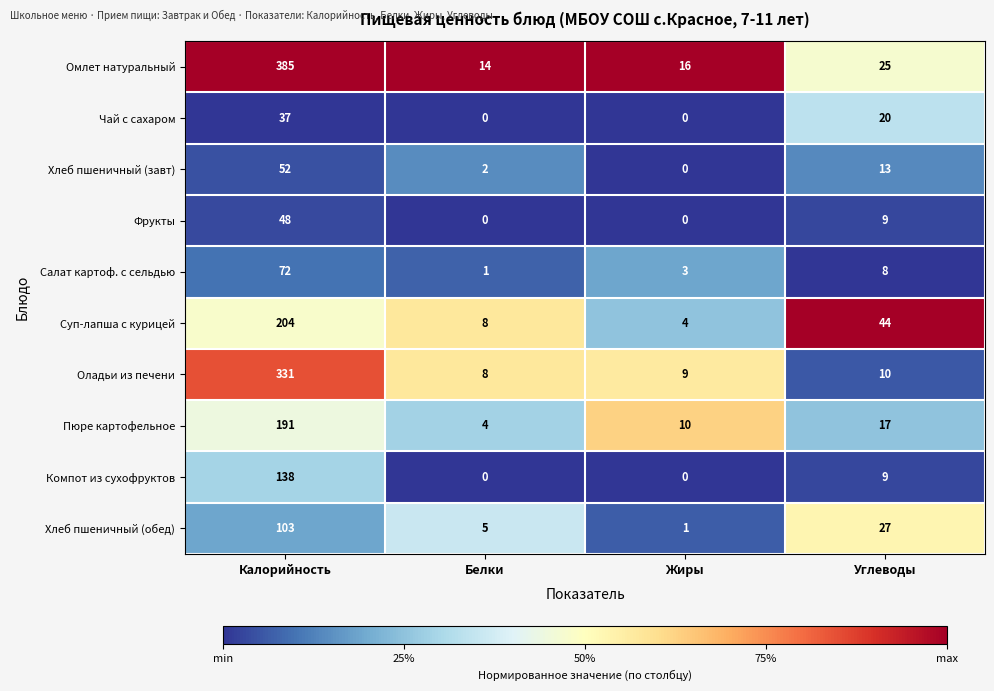

The Хлеб пшеничный (завт) series shows -27 at Жиры. True or false?

False